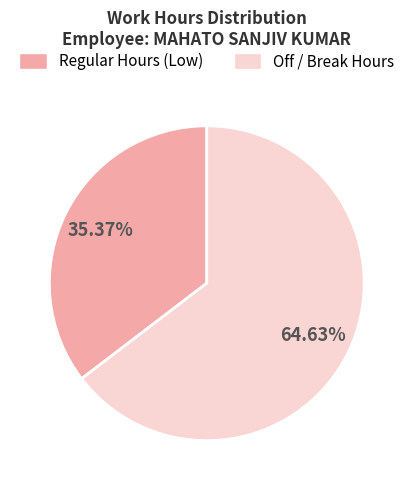

To the nearest percent, what is the average slice percentage?

50%